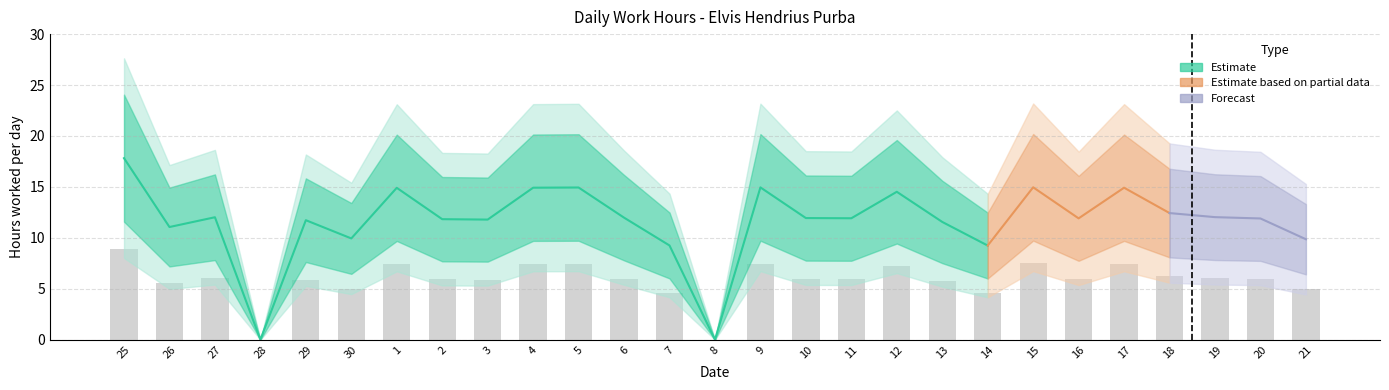

What is the value of the 12th bar from the left?

6.0